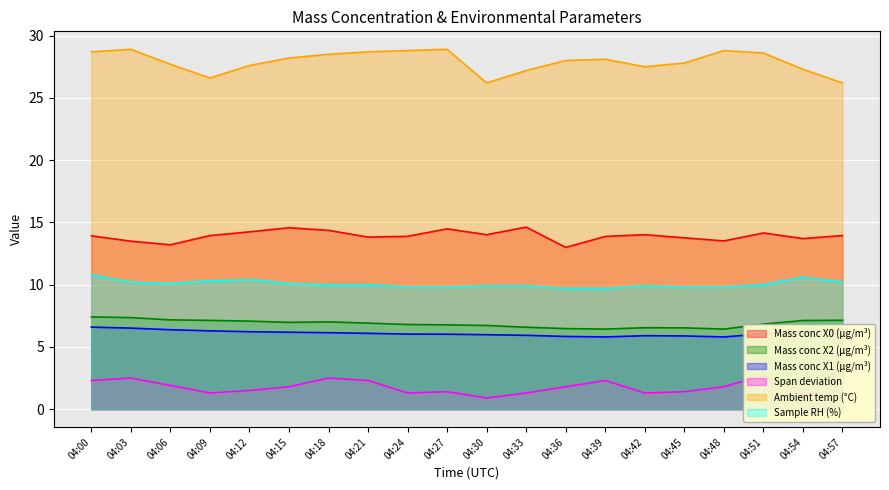

Where is the first local maximum for Ambient temp (°C)?

04:03